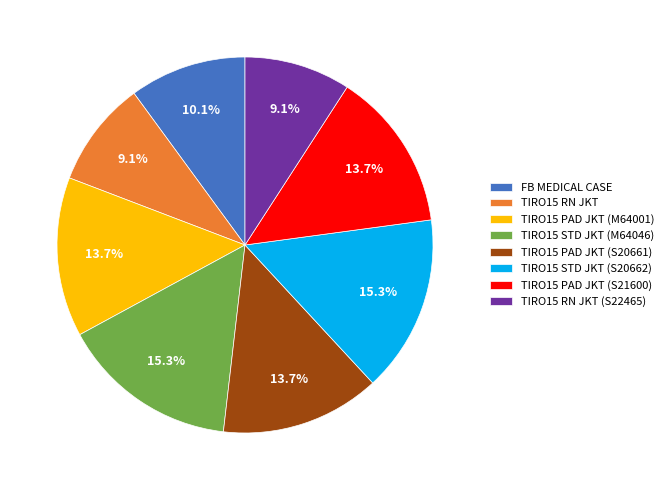

Does any single category account for the majority?

No